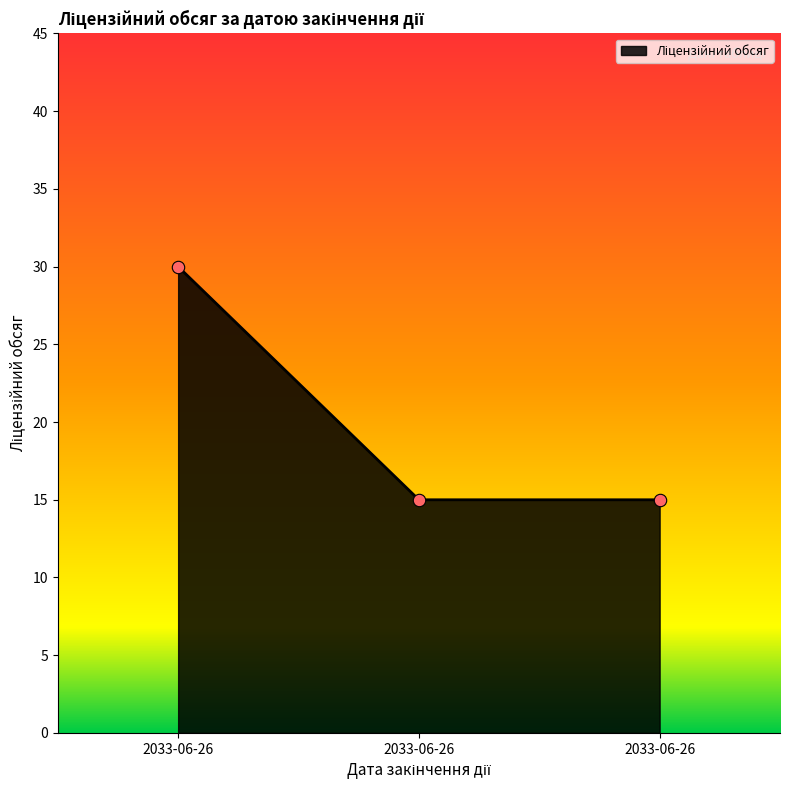

Between 2033-06-26 and 2033-06-26, which is larger?

2033-06-26